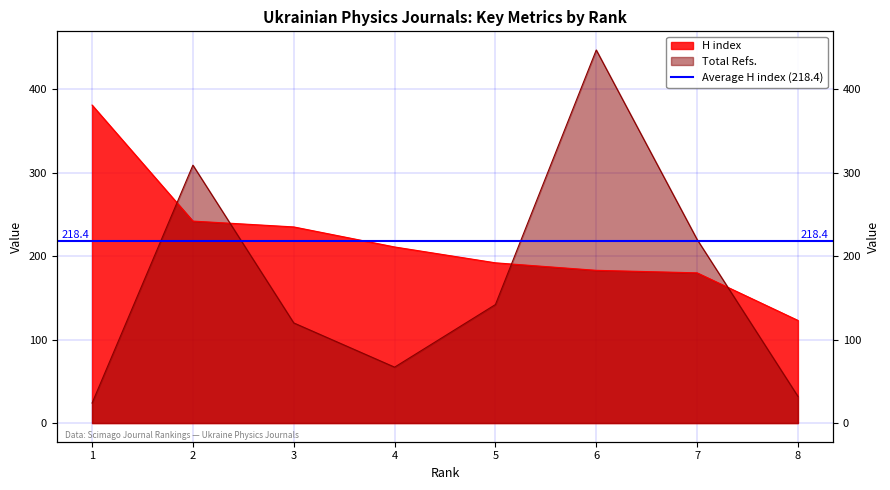

At which category does the chart reach its minimum across all series?

1